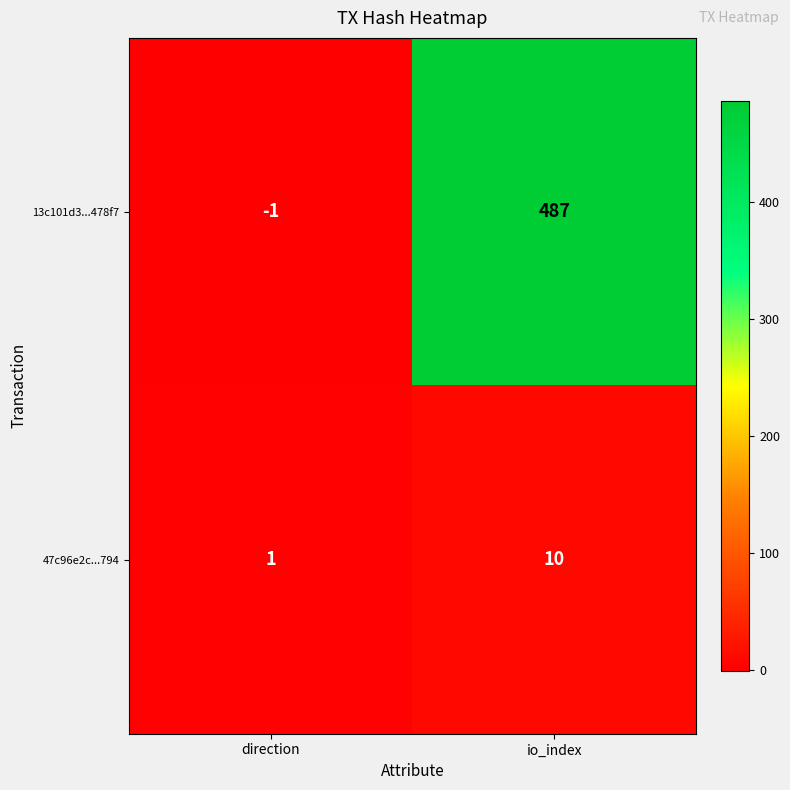

What is the minimum value shown in the chart?

-1